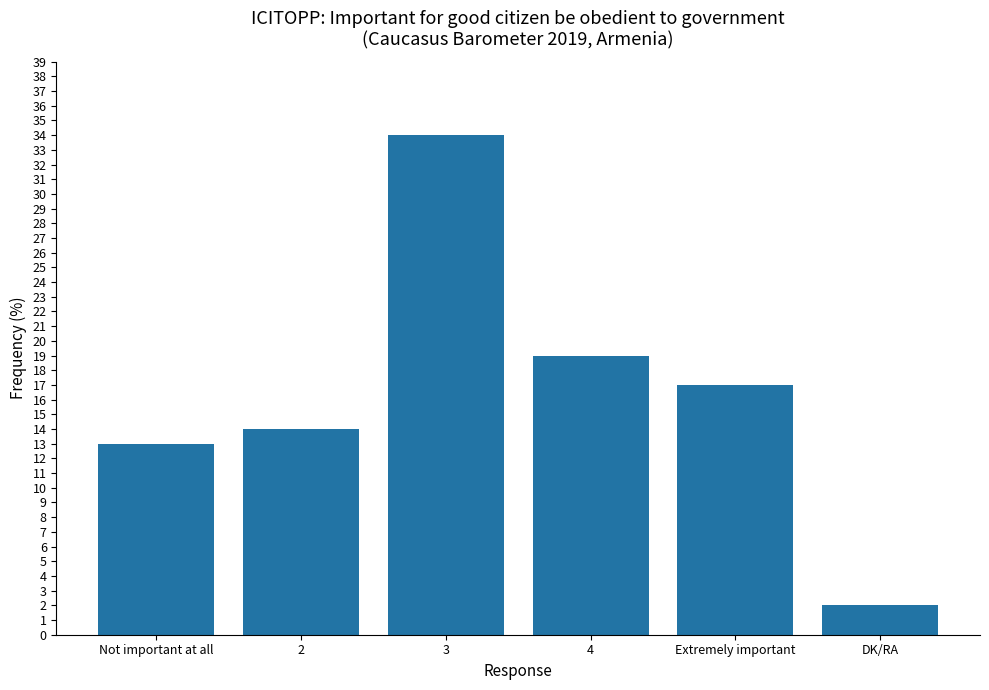

How many categories are shown in the chart?

6